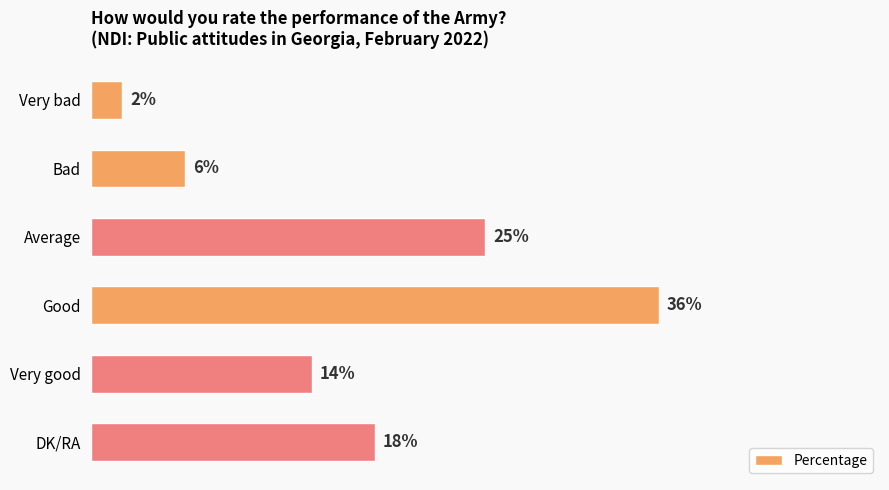

Between DK/RA and Bad, which is larger?

DK/RA